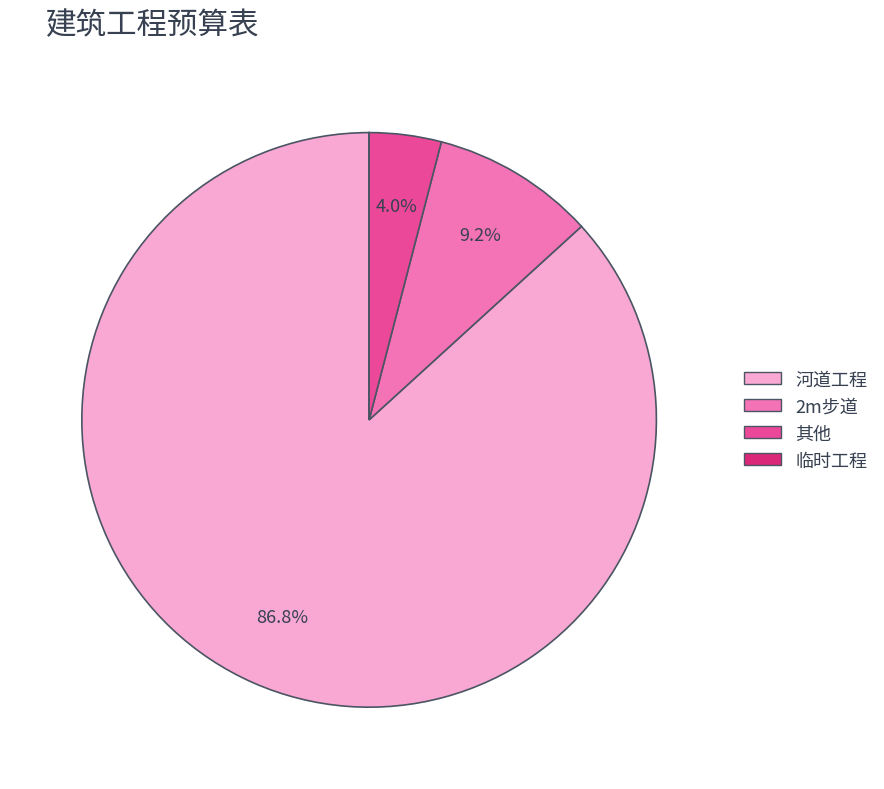

The 河道工程 slice represents 97% of the pie. True or false?

False